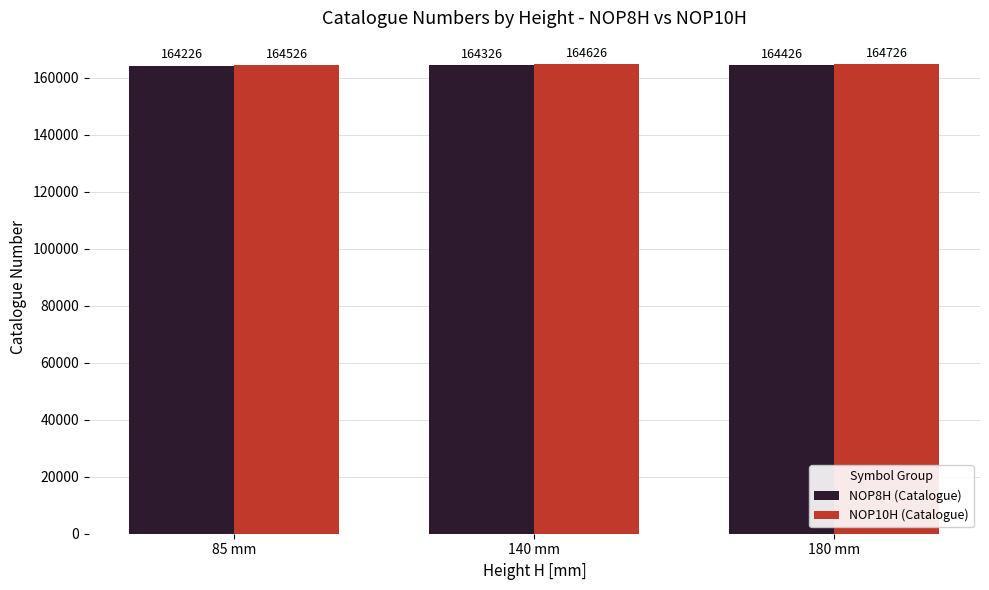

Rank the categories by NOP8H (Catalogue) value from lowest to highest.

85 mm, 140 mm, 180 mm